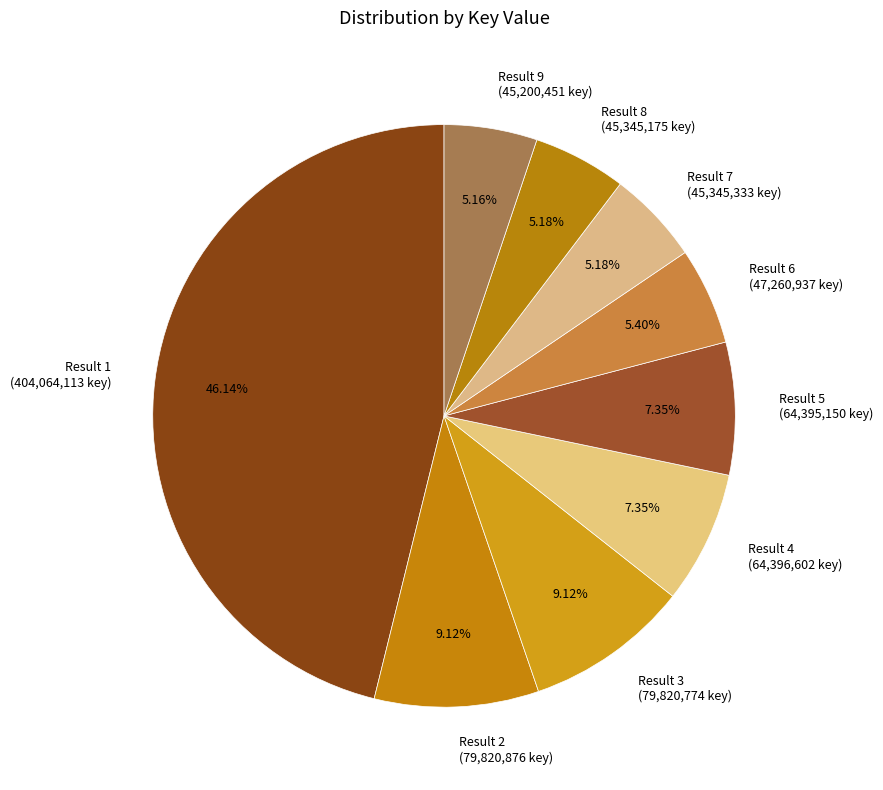

What is the ratio of the value at Result 7 (45,345,333 key) to the value at Result 3 (79,820,774 key)?

0.6